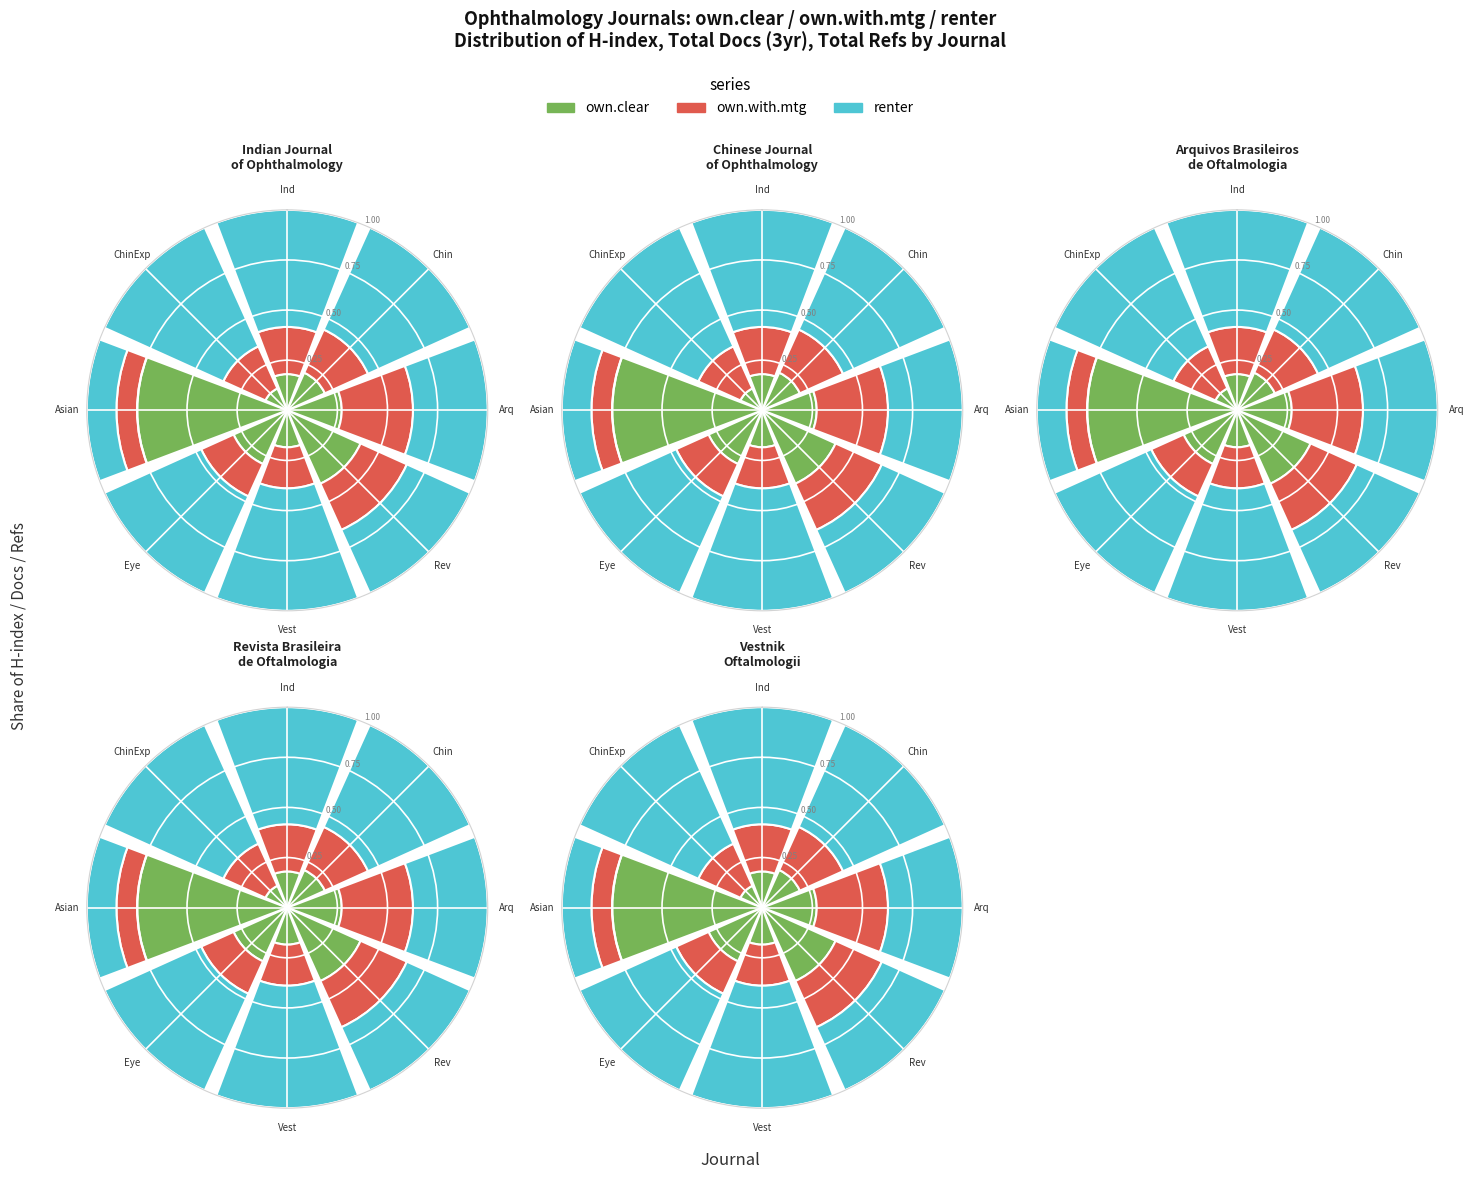

Which series changed the most between Rev and Asian?

own.clear